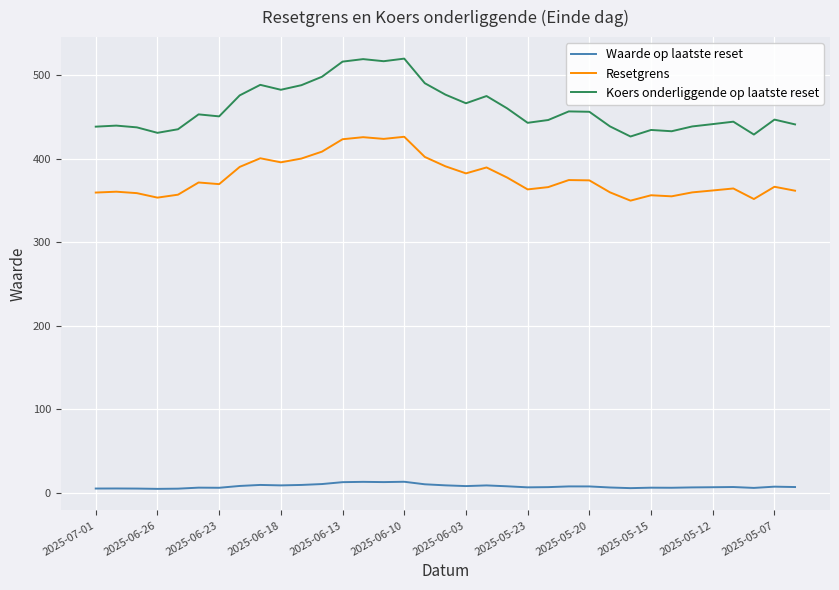

How many distinct data groups are displayed?

3